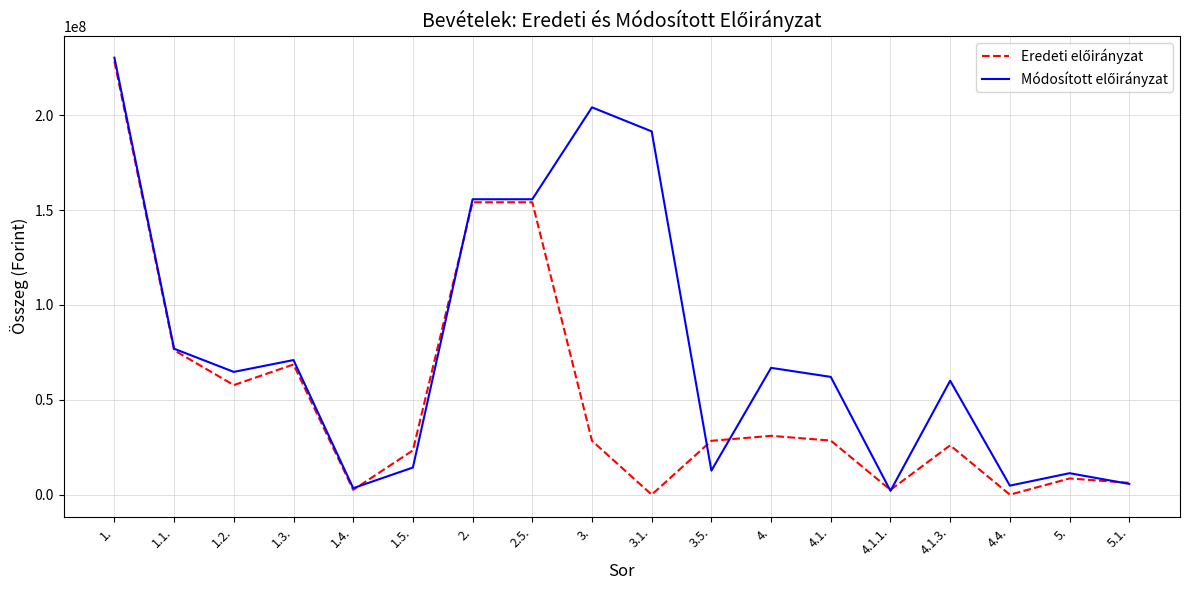

What is the greatest value displayed?

230265013